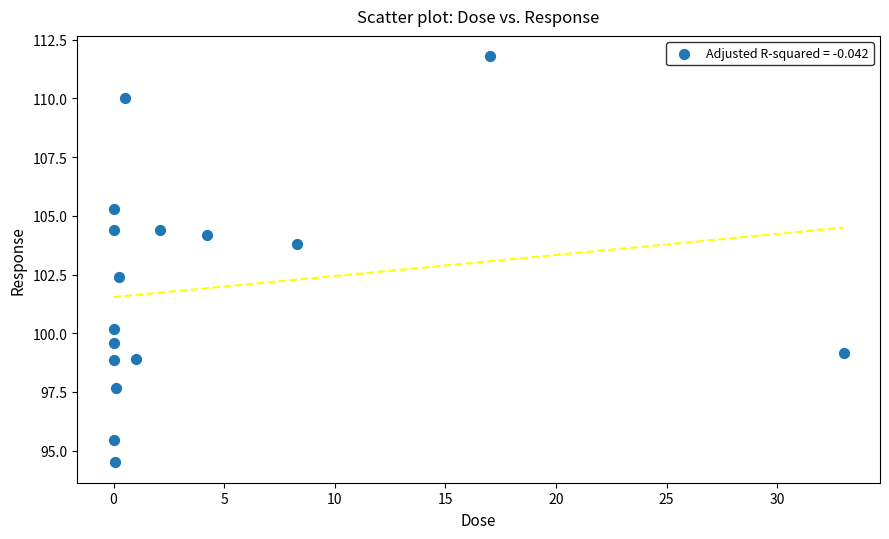

What is the range of X values (max minus min)?

33.0